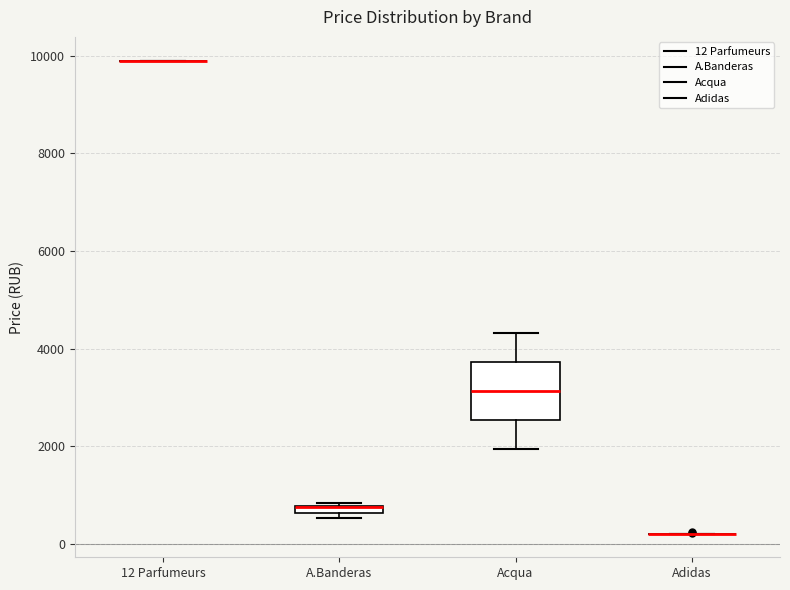

Which box is the tallest, from its lower edge to its upper edge?

Acqua